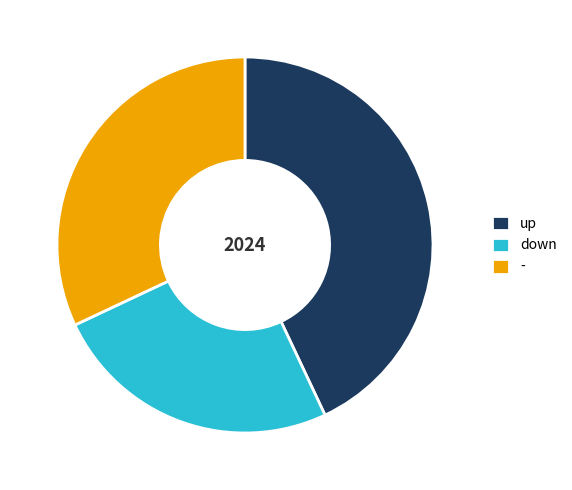

Rank the categories by value from highest to lowest.

up, -, down